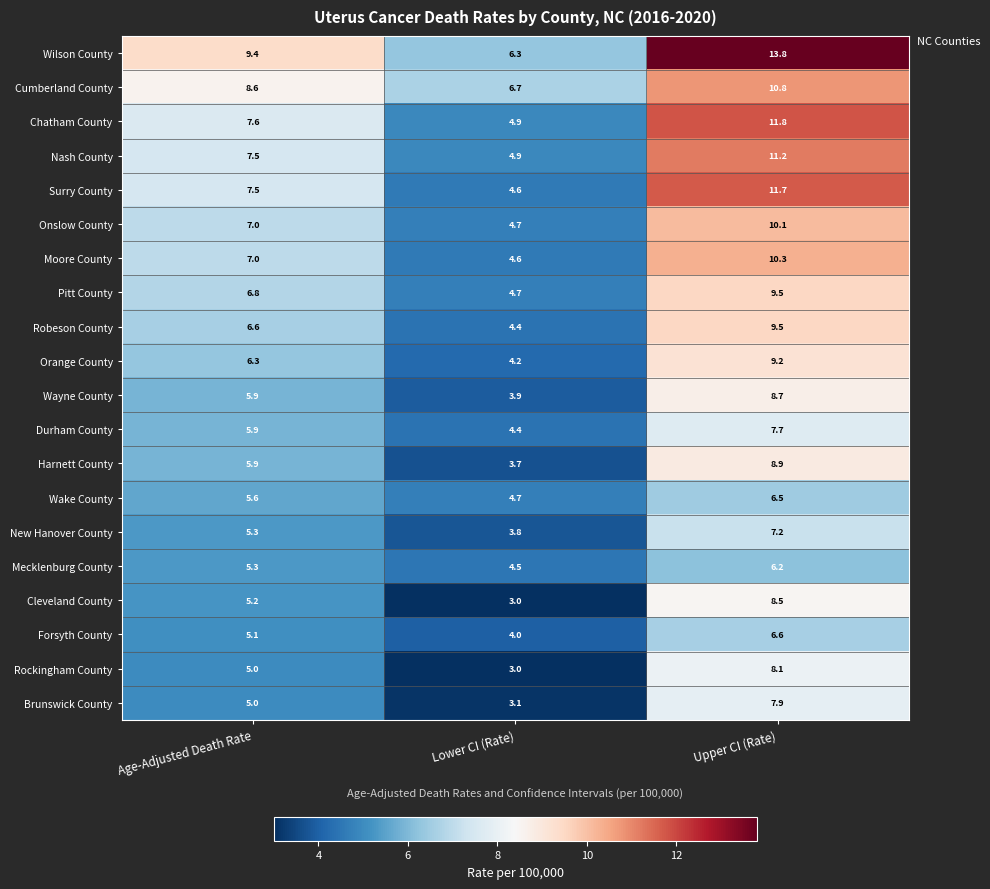

How many categories are shown in the chart?

3